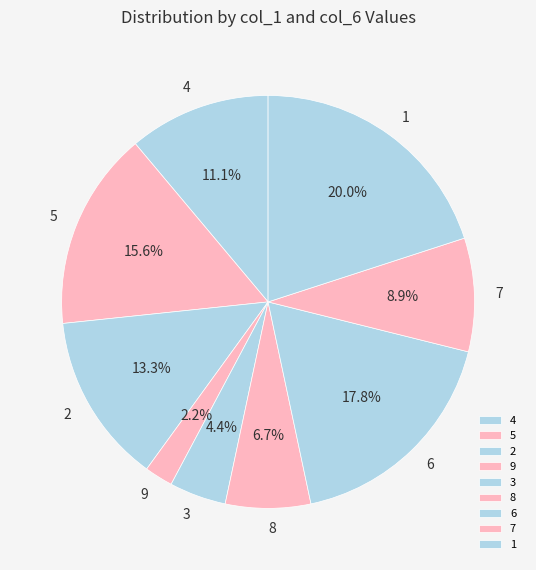

True or false: 2 accounts for 13% of the total.

True